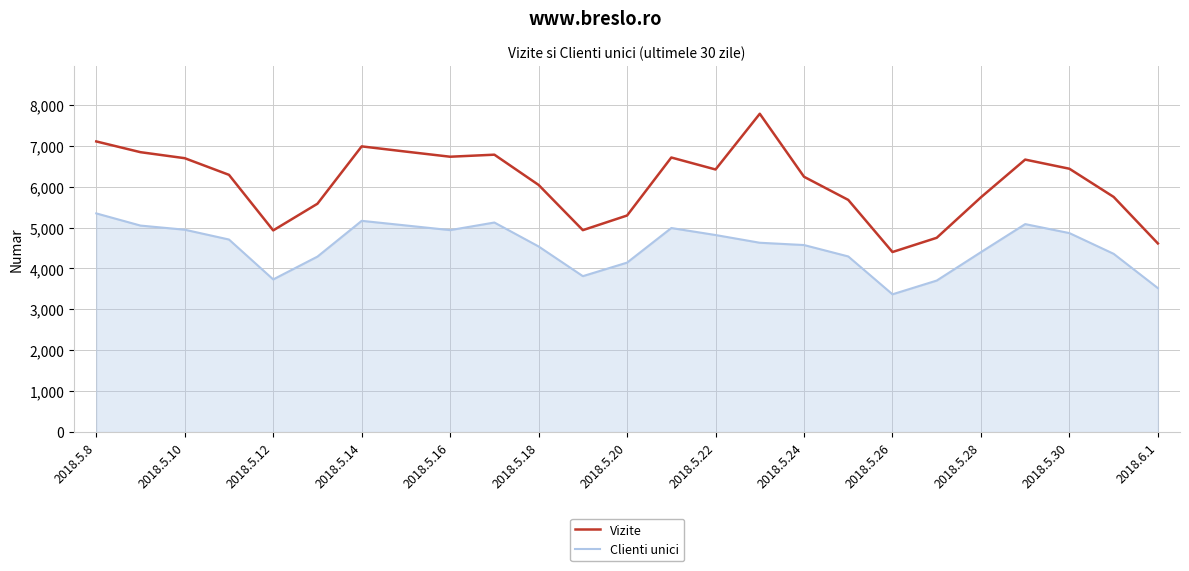

Which series has the largest range (max minus min)?

Vizite